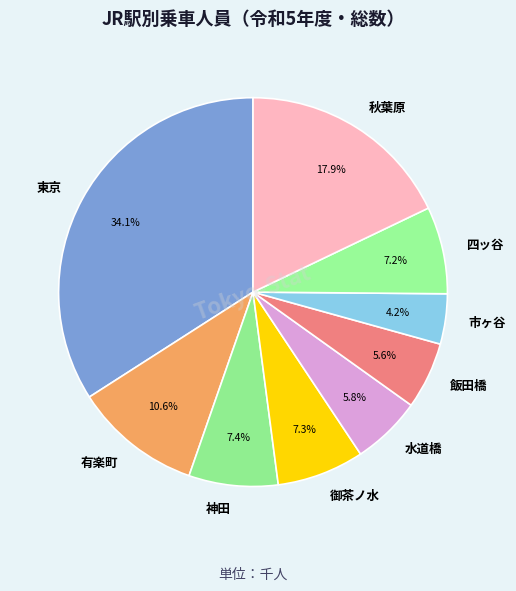

Between 有楽町 and 秋葉原, which is larger?

秋葉原